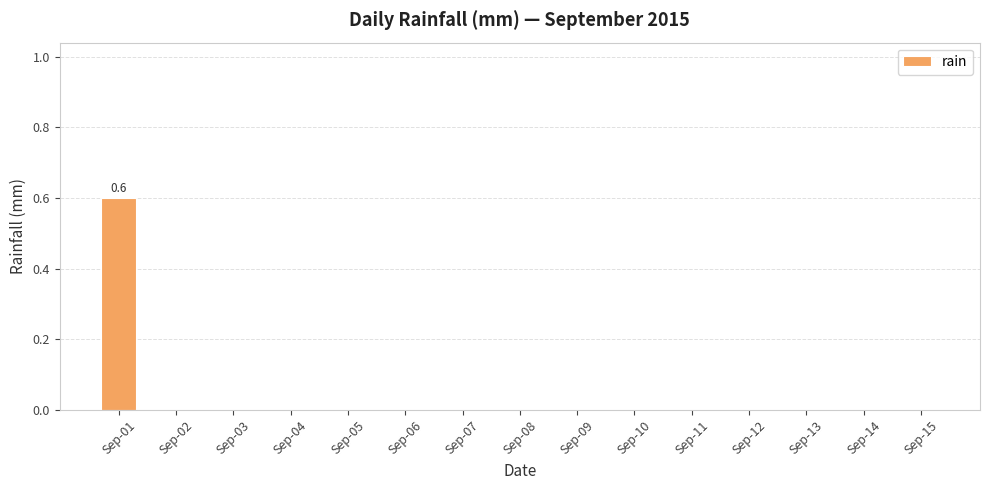

How many data points does each series have?

15